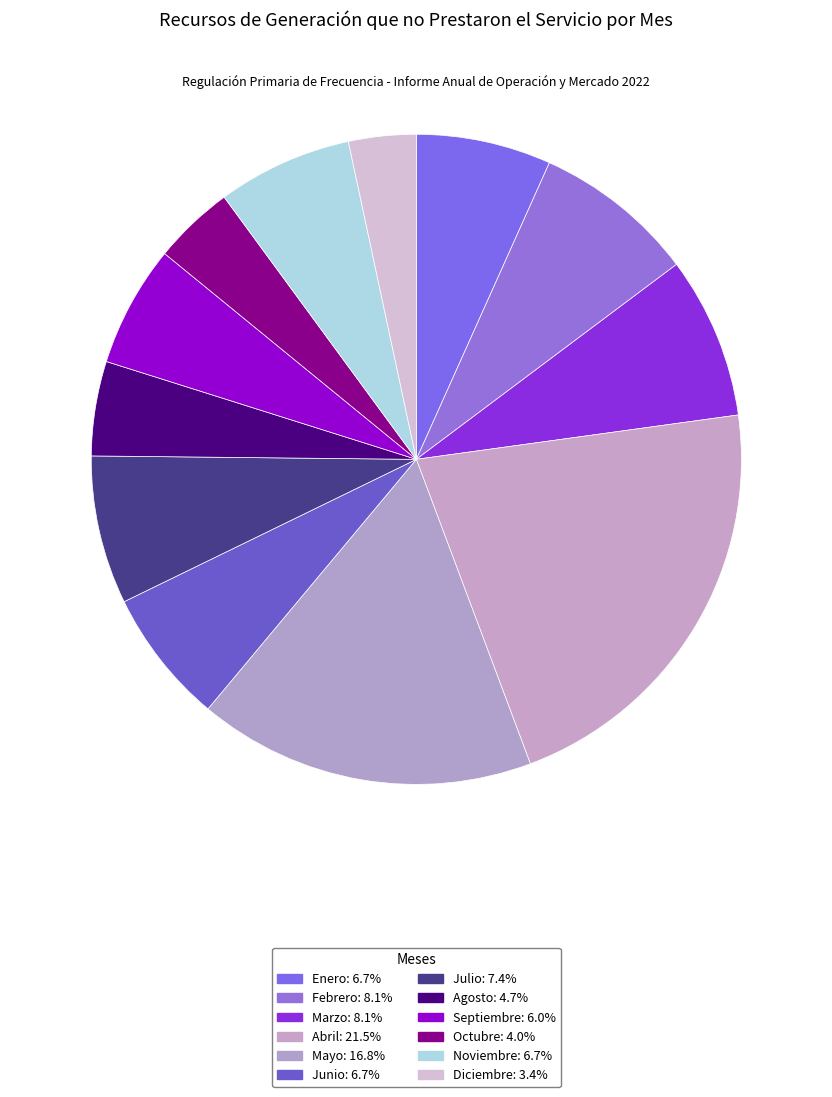

How many slices are in this pie chart?

12